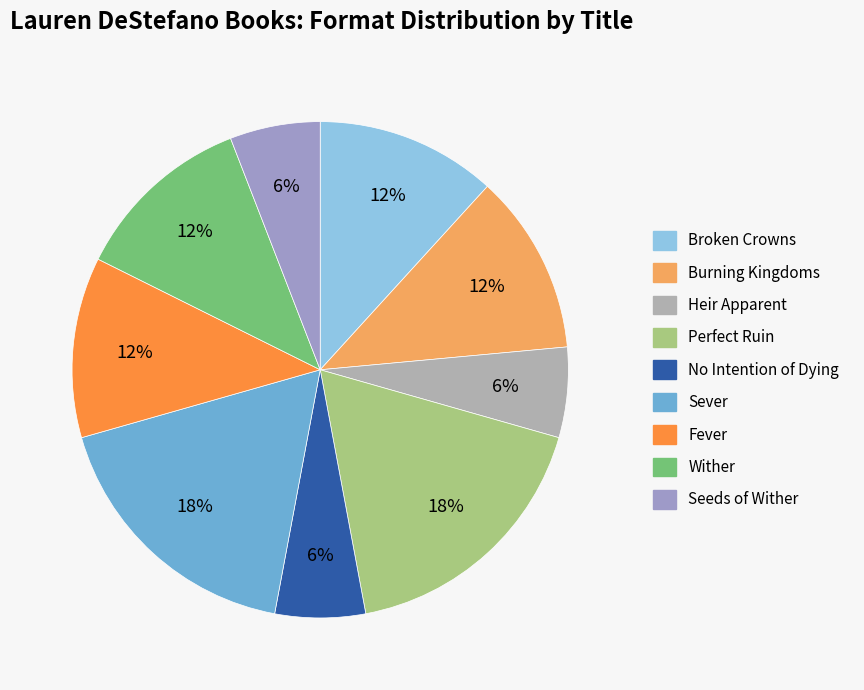

To the nearest percent, what is the average slice percentage?

11%